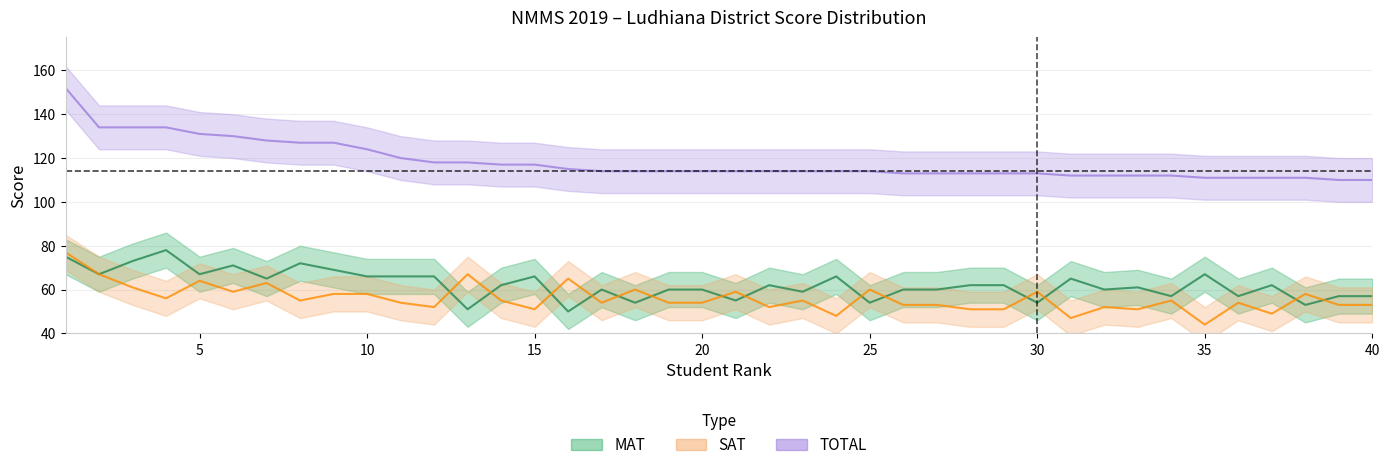

True or false: SAT has a value of 85 at 36.

False